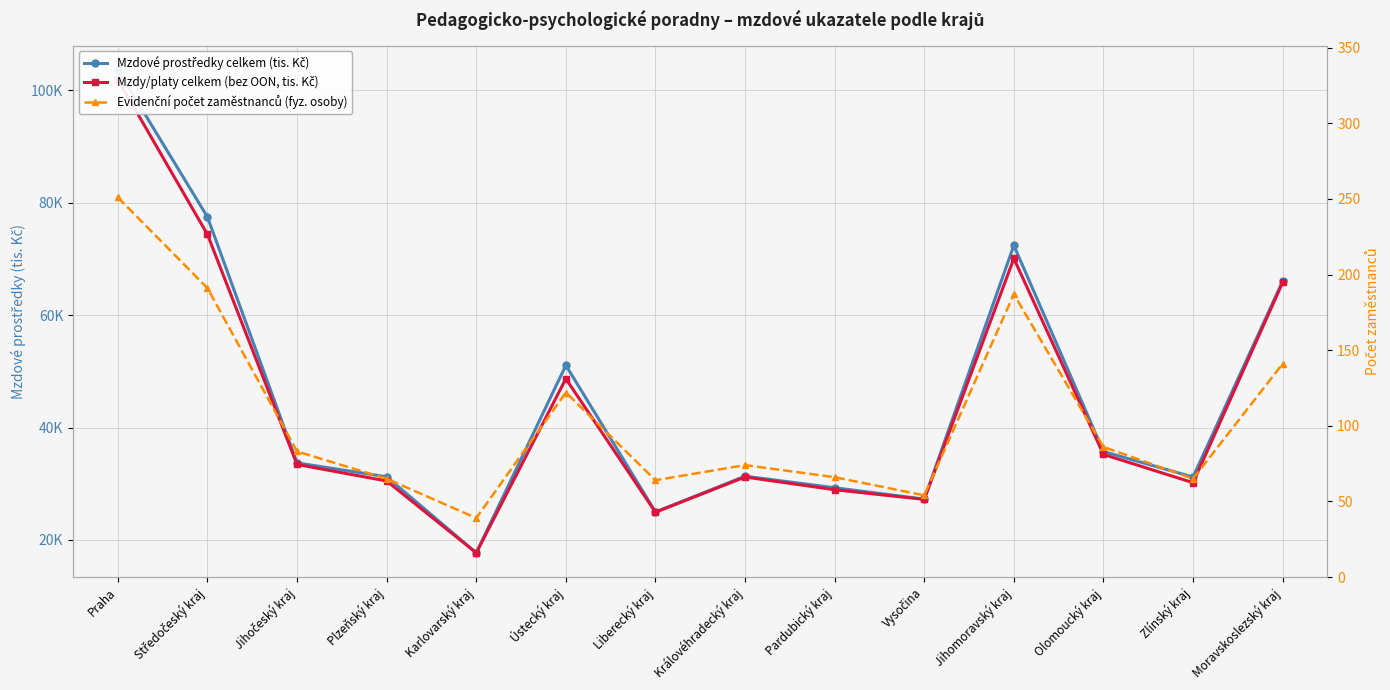

True or false: Evidenční počet zaměstnanců (fyz. osoby) has more than 0 interior local peaks.

True